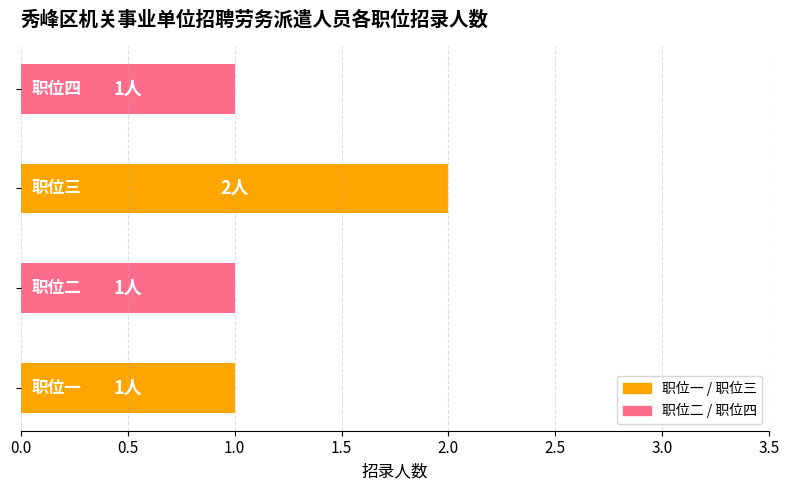

Count the values in the range 1 to 2.

4